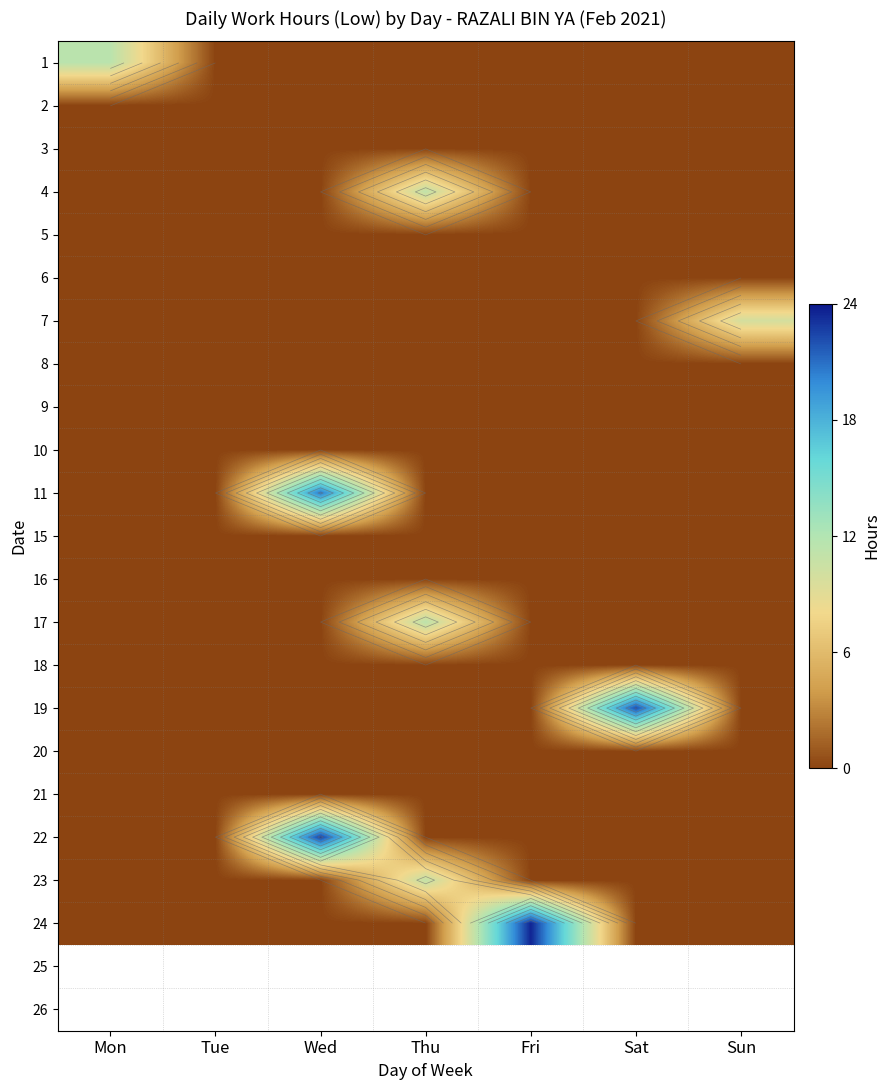

At how many categories does at least one series exceed 16?

3